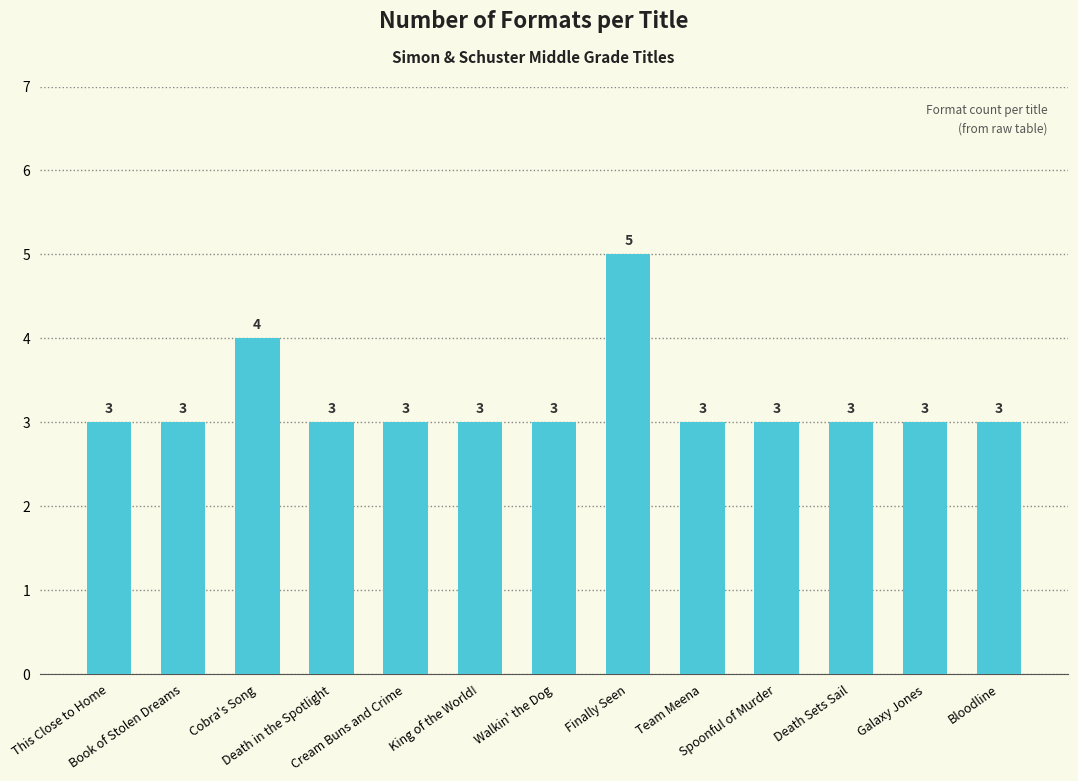

Reading right to left, what are all the values shown in this chart?

3	3	3	3	3	5	3	3	3	3	4	3	3